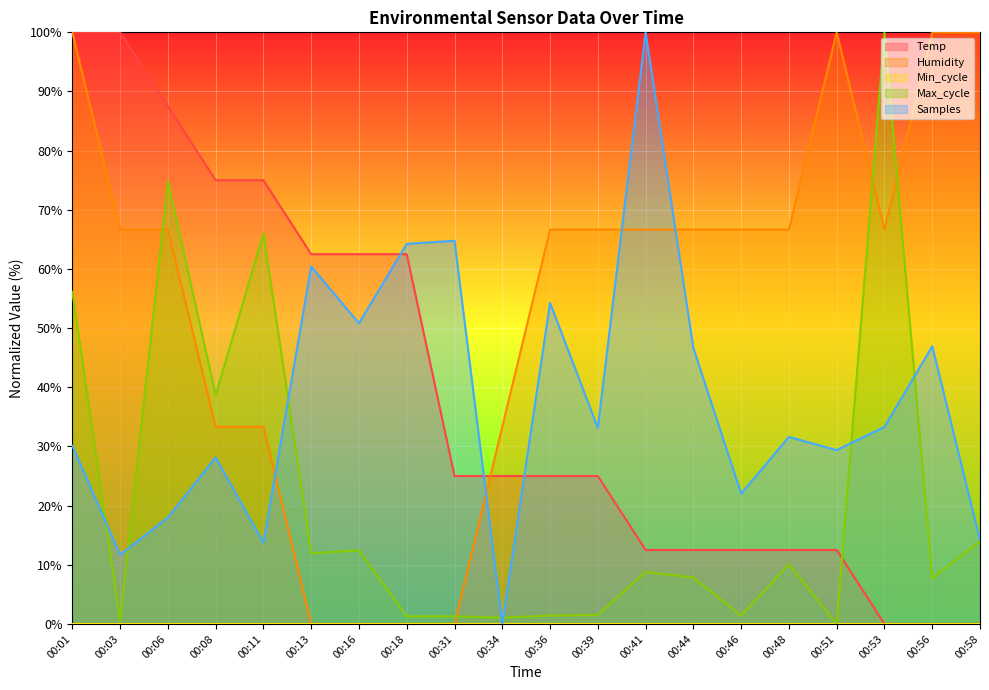

Which series changed the most between 00:06 and 00:34?

Max_cycle